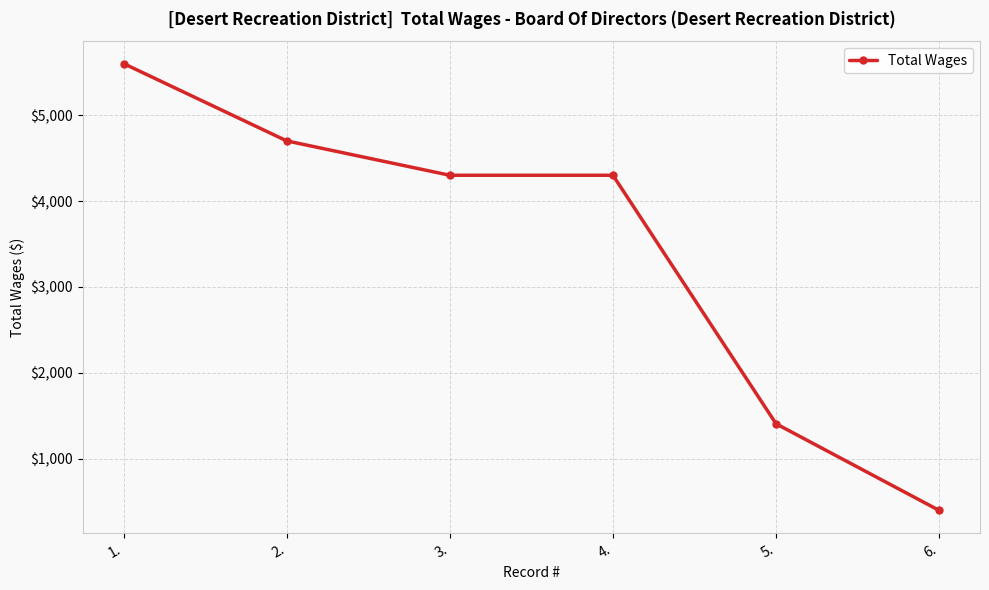

Count the number of data series in this chart.

1